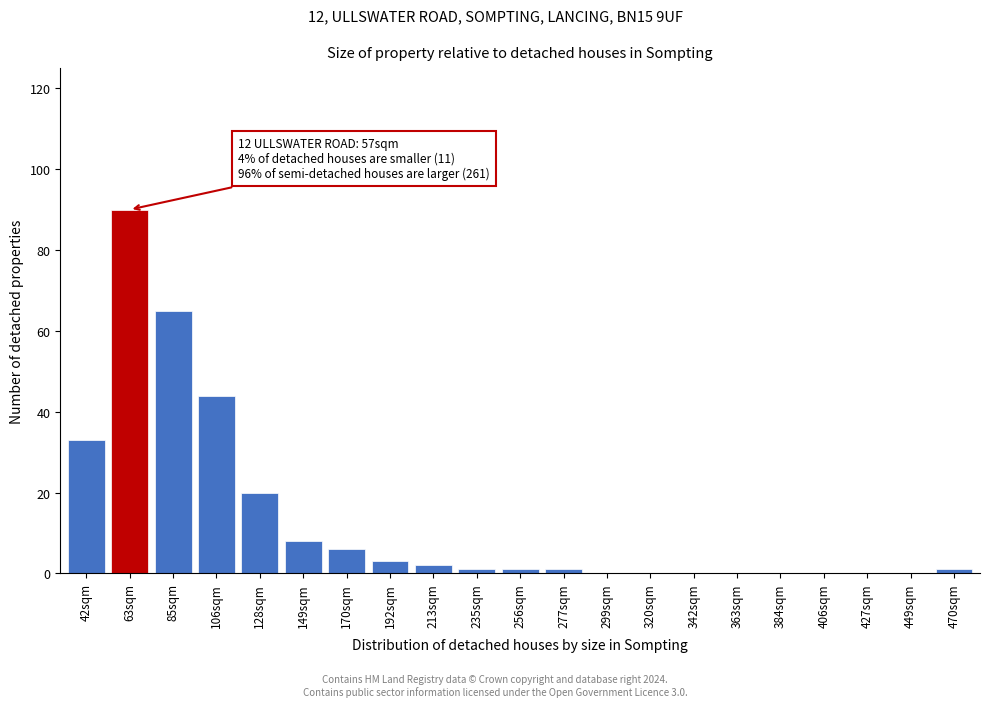

Reading left to right, transcribe all the data shown in this chart.

42sqm=33	63sqm=90	85sqm=65	106sqm=44	128sqm=20	149sqm=8	170sqm=6	192sqm=3	213sqm=2	235sqm=1	256sqm=1	277sqm=1	299sqm=0	320sqm=0	342sqm=0	363sqm=0	384sqm=0	406sqm=0	427sqm=0	449sqm=0	470sqm=1